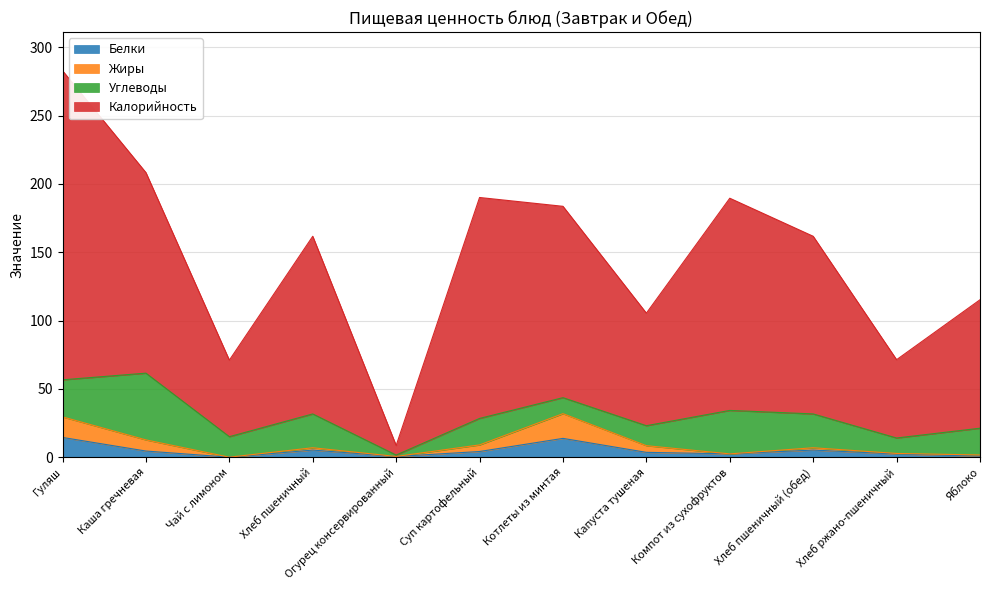

True or false: Белки and Калорийность intersect in this chart.

False